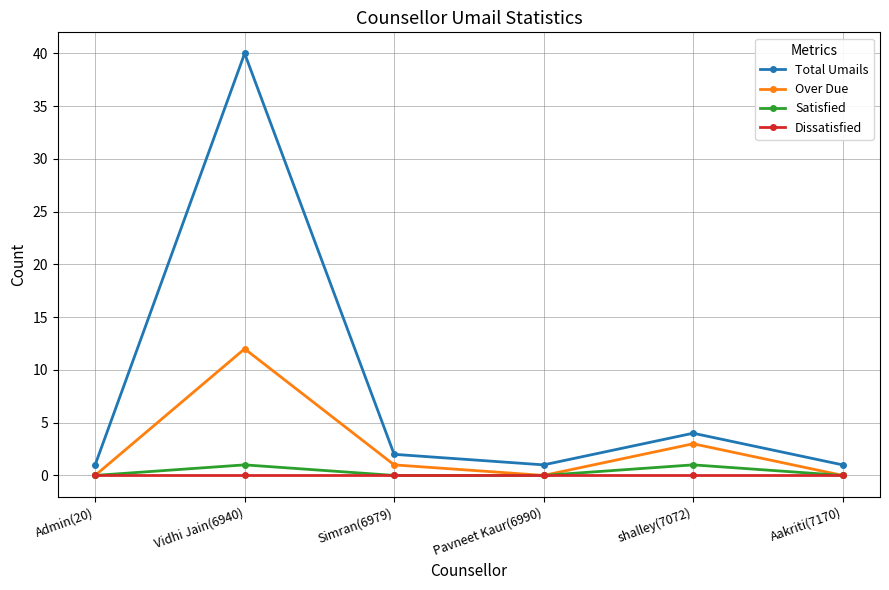

Is this an area chart (filled region under the line)?

No